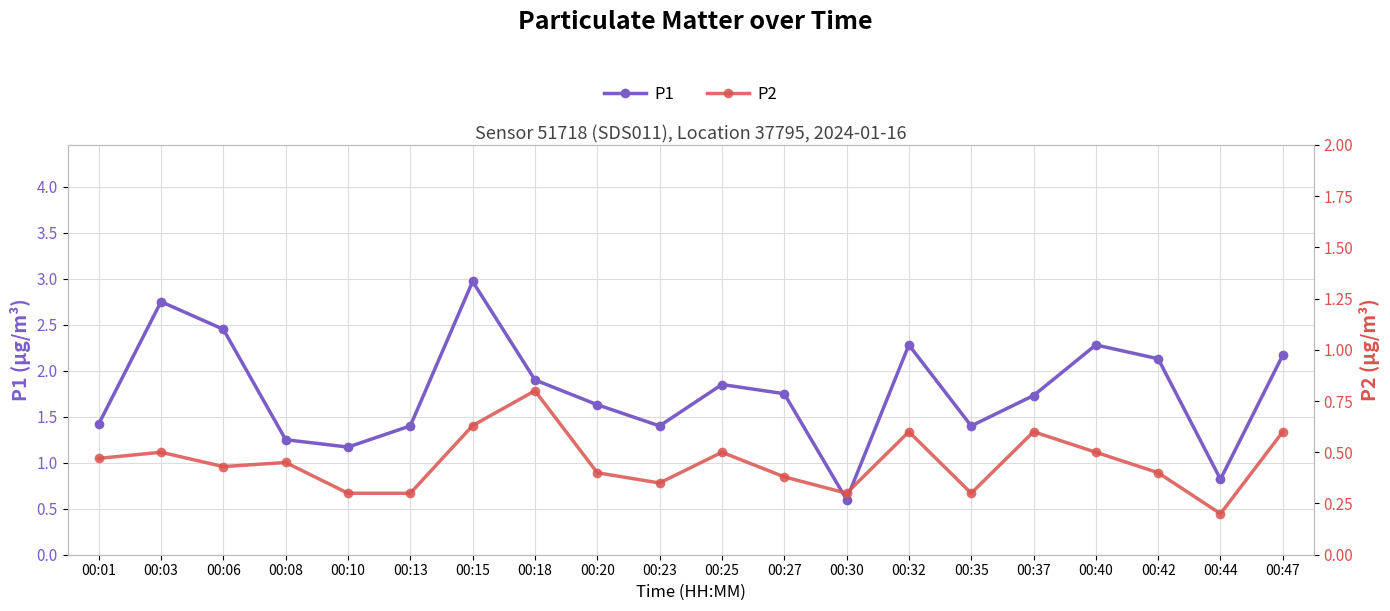

Where is the first local maximum for P1?

00:03